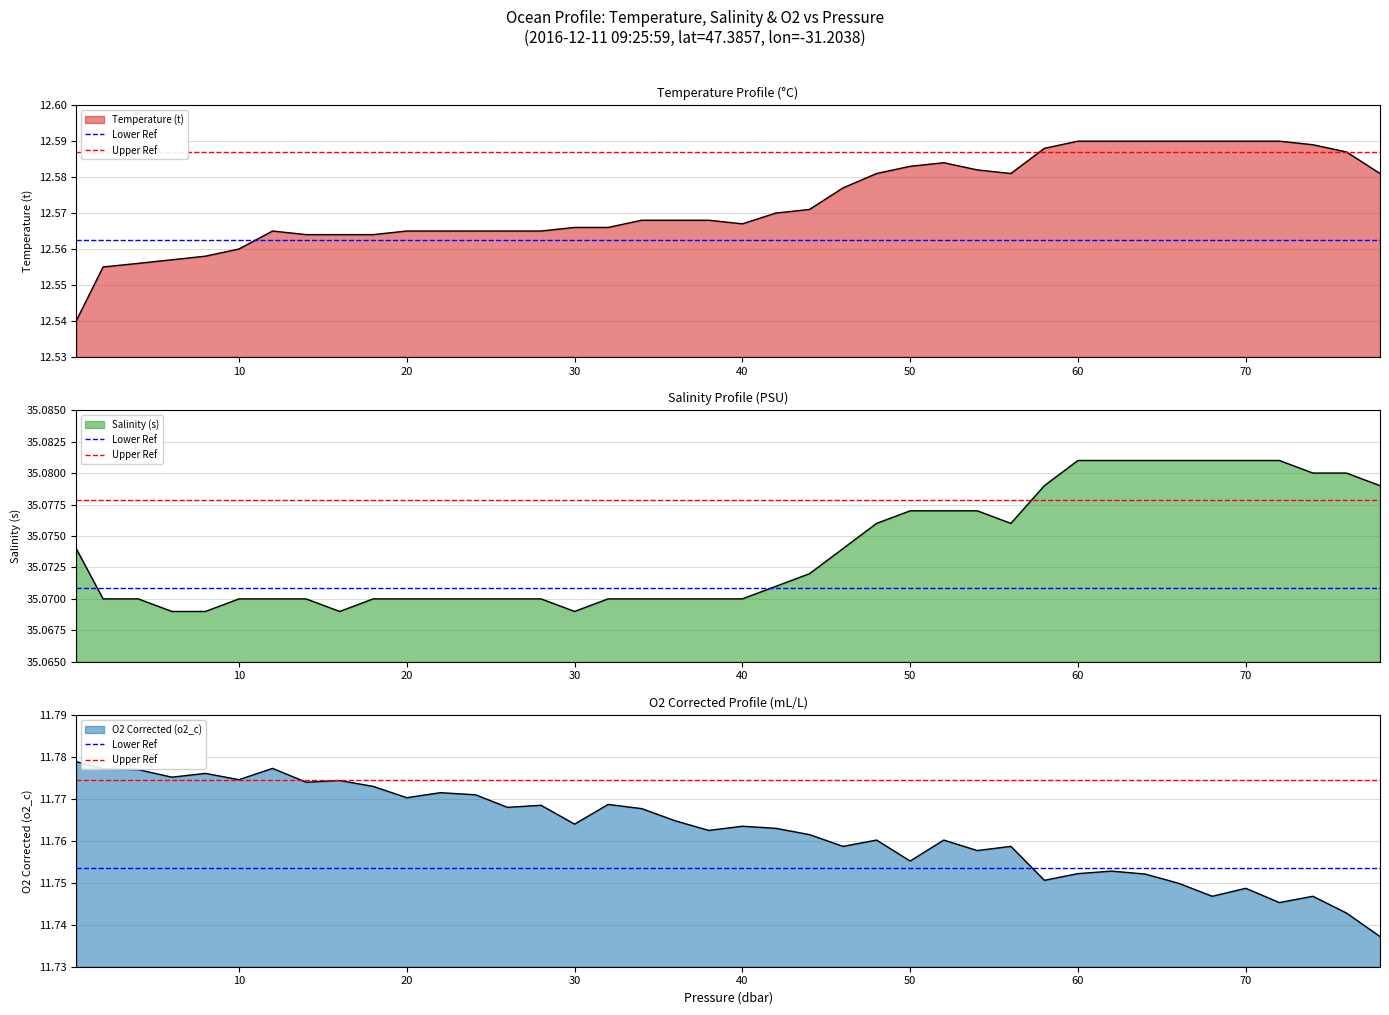

The value of Upper Ref at 0 is 17.3. True or false?

False